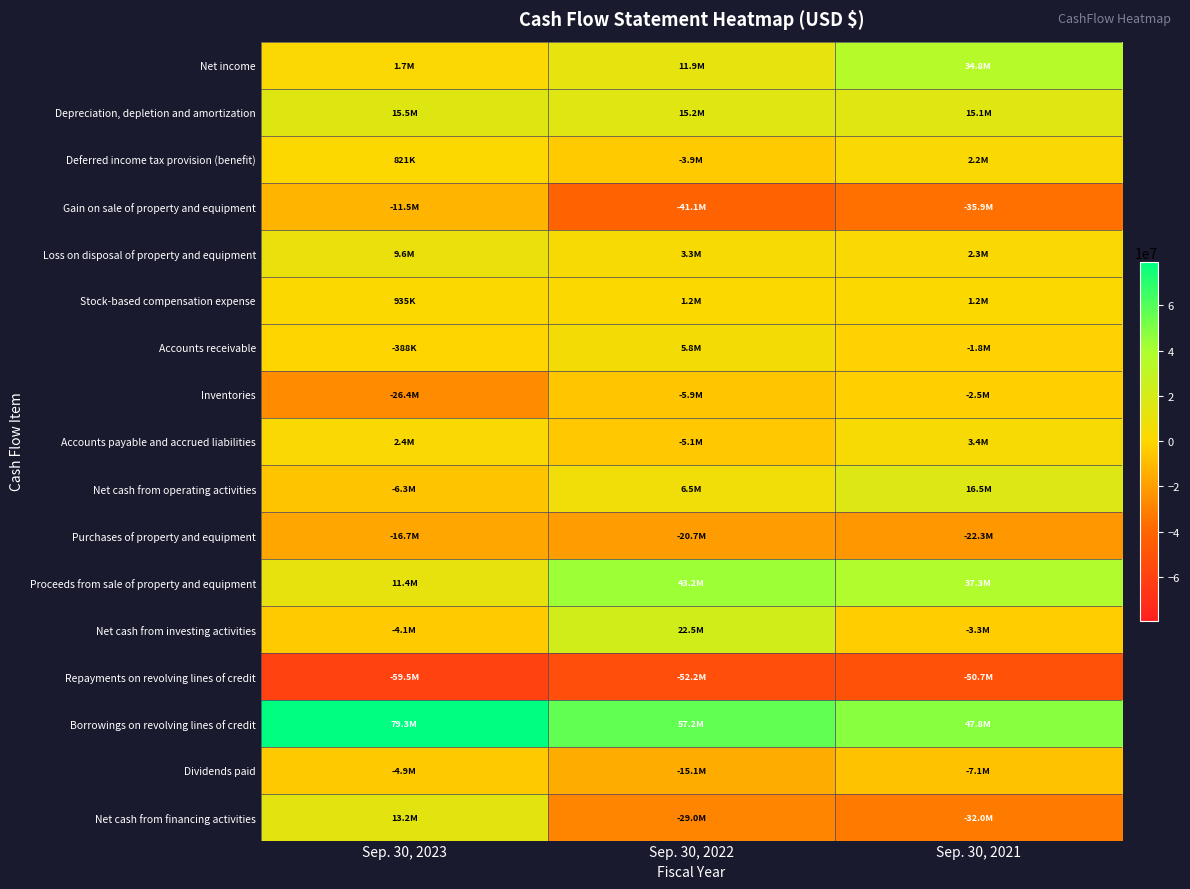

At which category is the sum across all series the highest?

Sep. 30, 2021